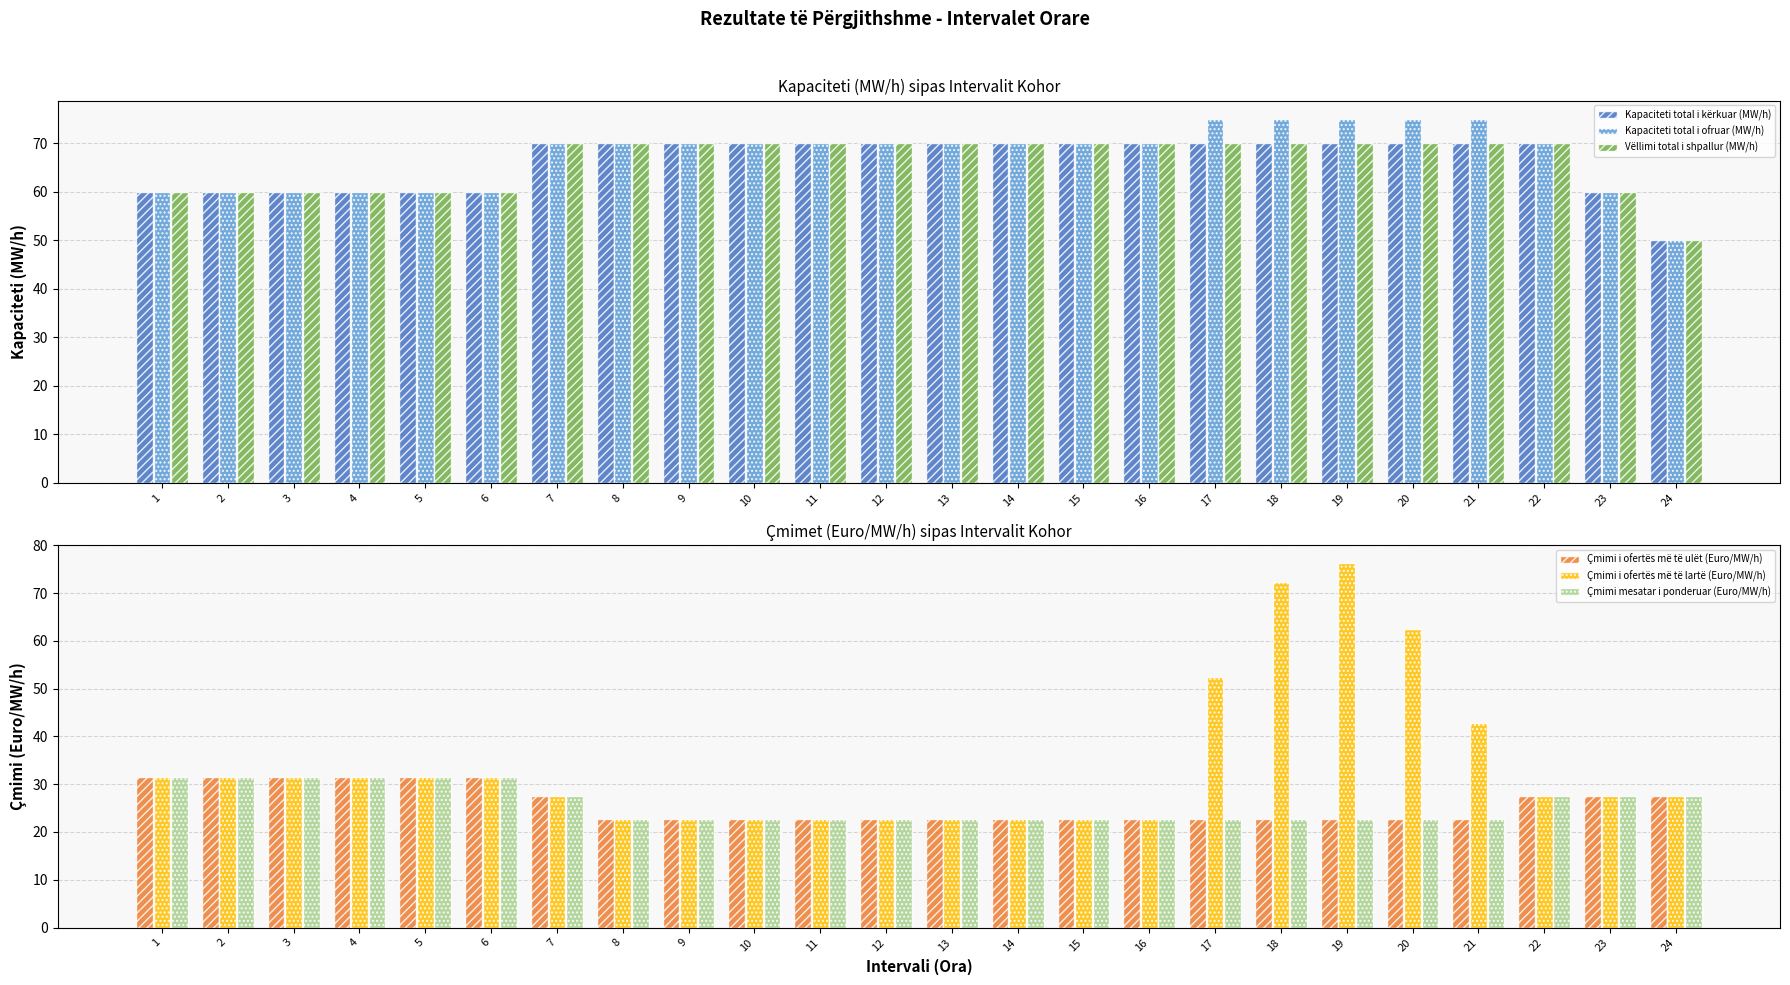

At which label is Çmimi mesatar i ponderuar (Euro/MW/h) closest to 27?

7